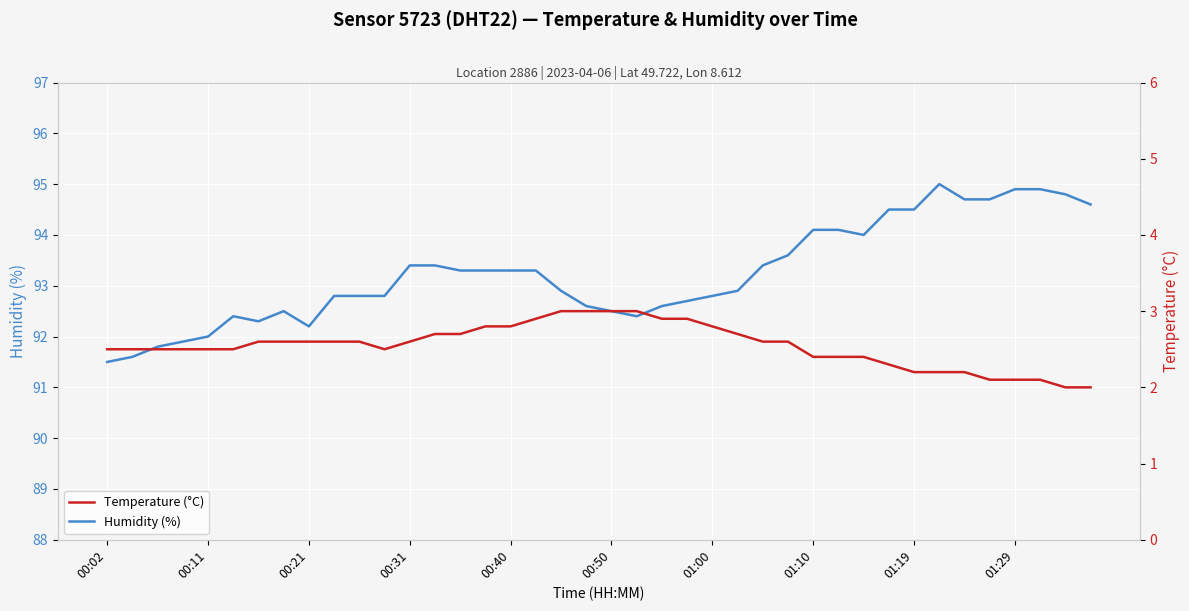

Which category has the highest value across all series?

33